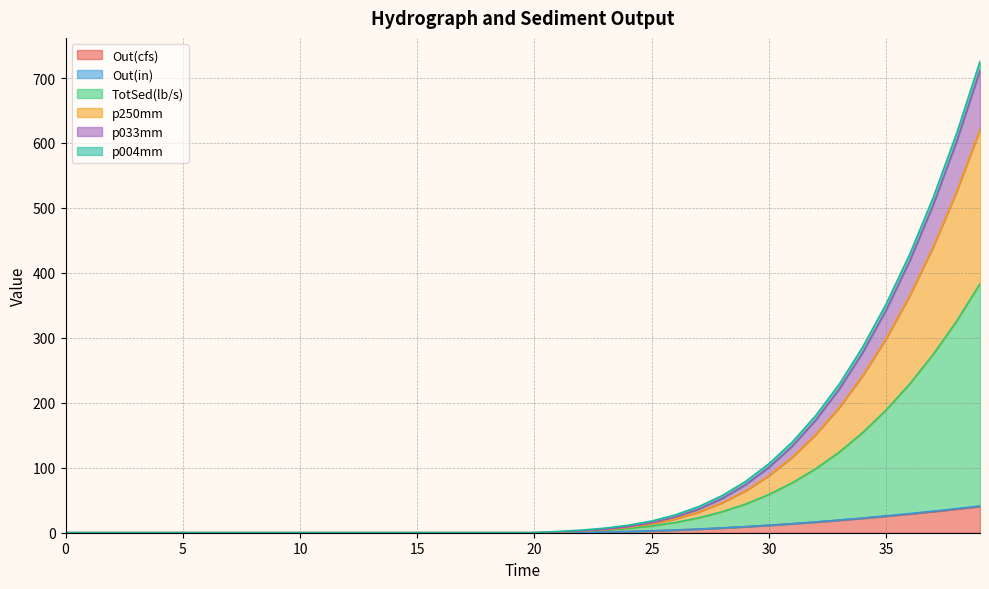

What is the sum of the p033mm values at 24.0 and 21.0?

13.5